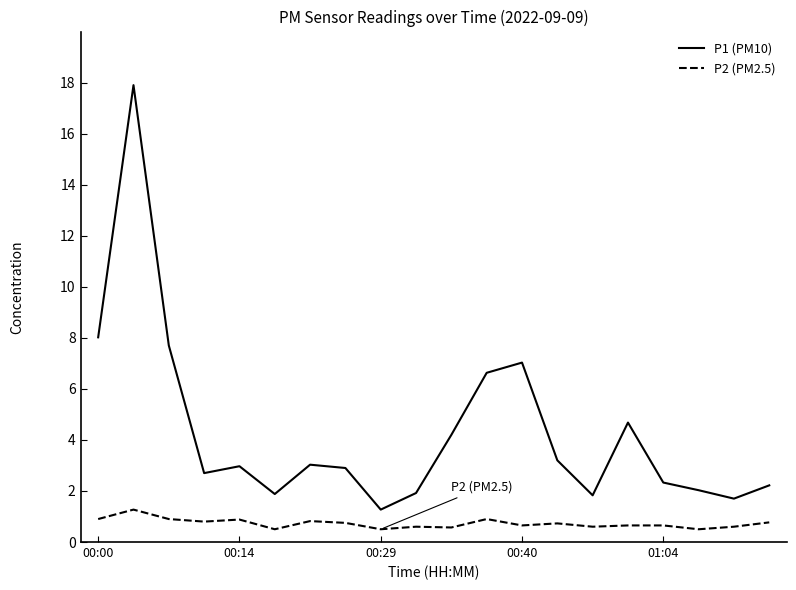

What is the smallest value displayed?

0.5